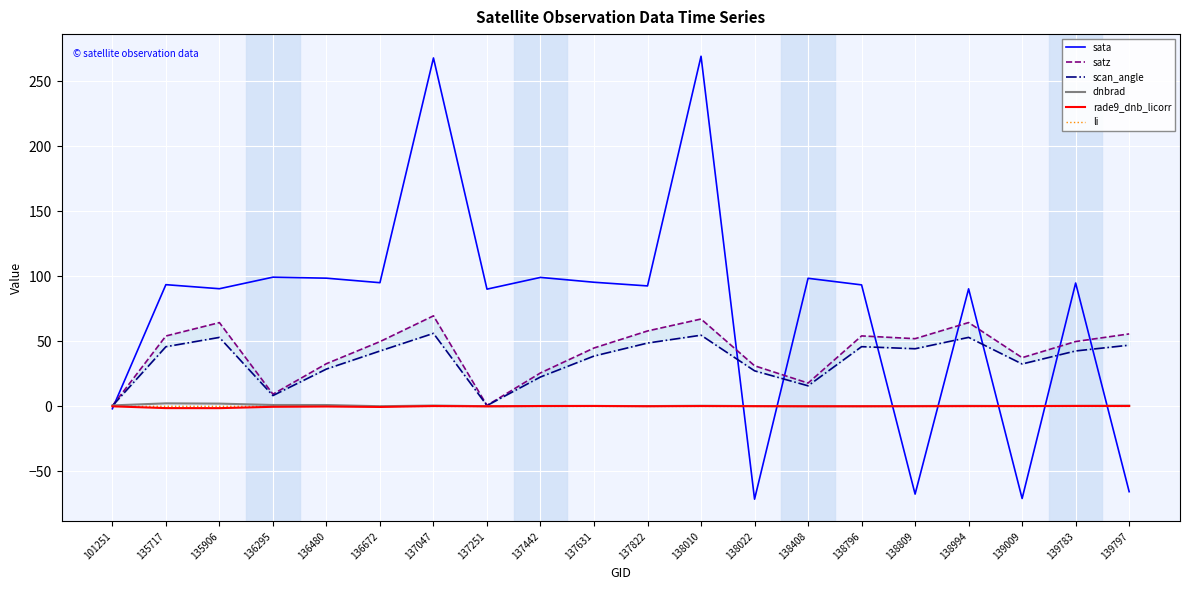

Which series has the largest total across all categories?

sata